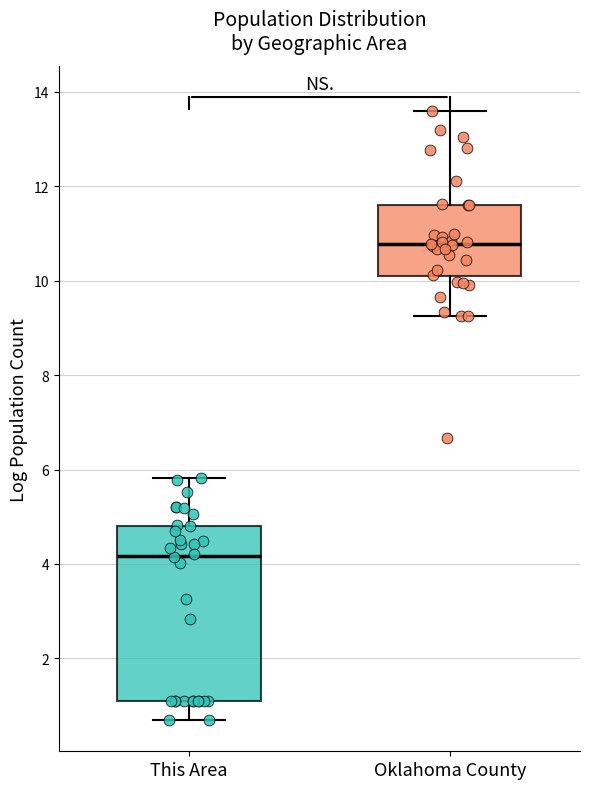

Which box is the tallest, from its lower edge to its upper edge?

This Area